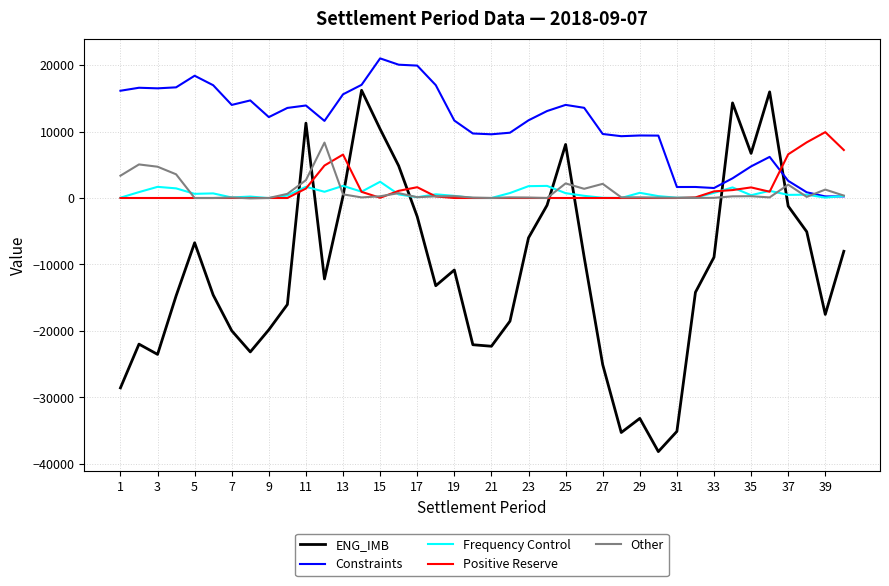

What is the highest value of the Constraints series?

21010.3